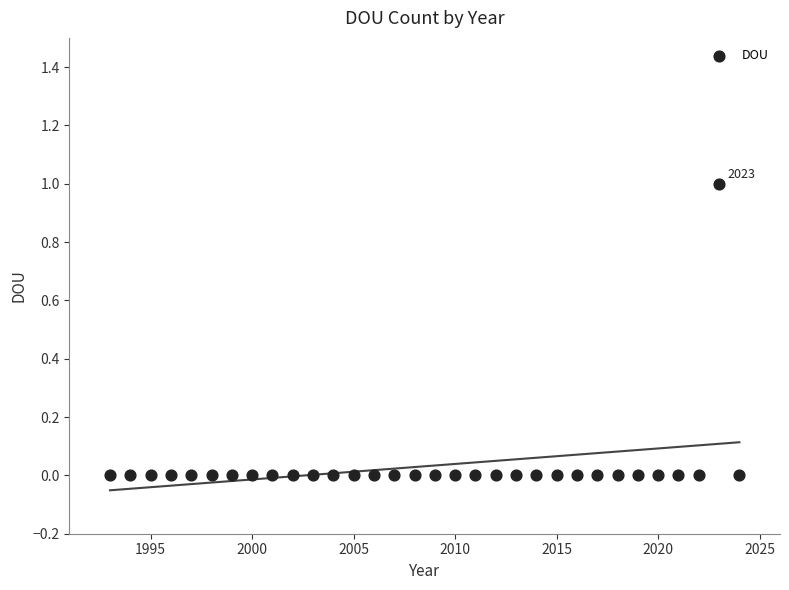

What is the range of X values (max minus min)?

31